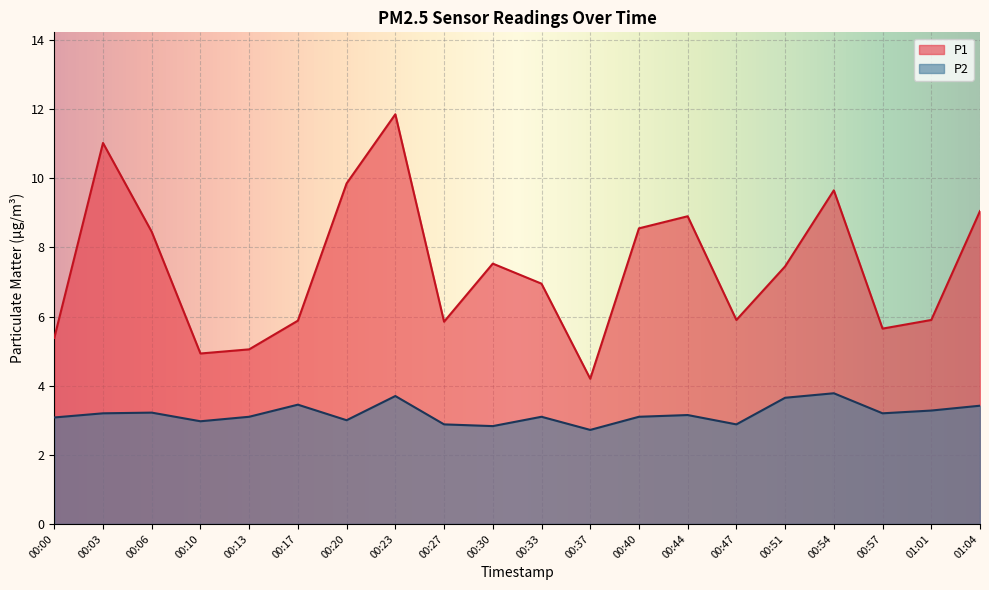

True or false: P1 and P2 cross at least once.

False